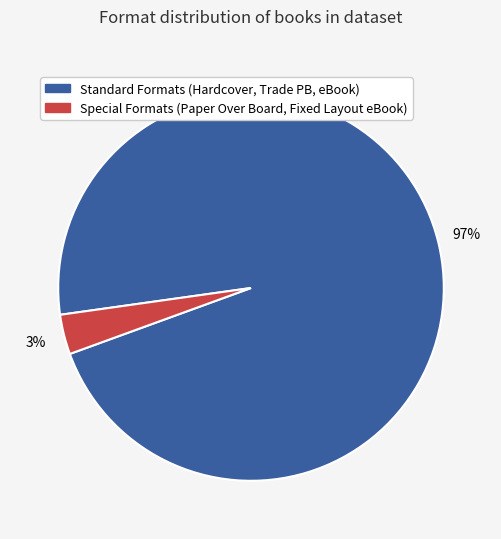

To the nearest percent, what is the average slice percentage?

50%